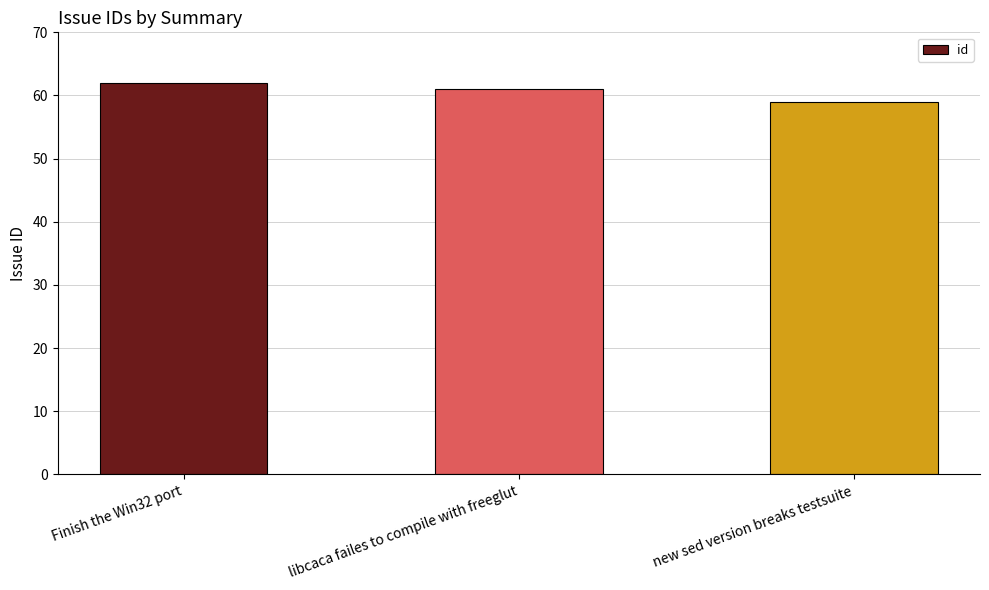

Where does the data first go above 61?

Finish the Win32 port